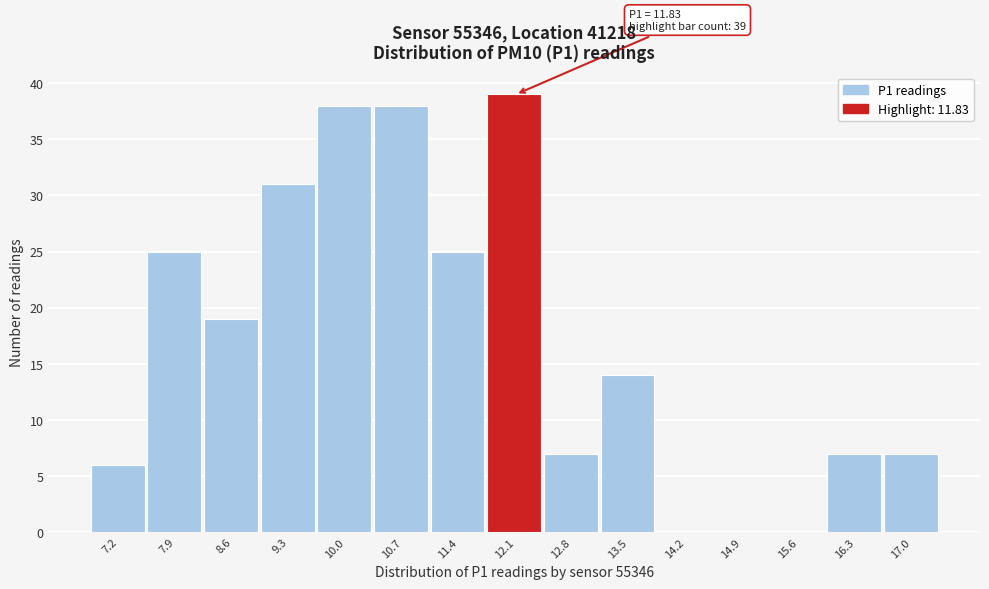

Which range on the x-axis has the tallest bar?

11.7 to 12.4